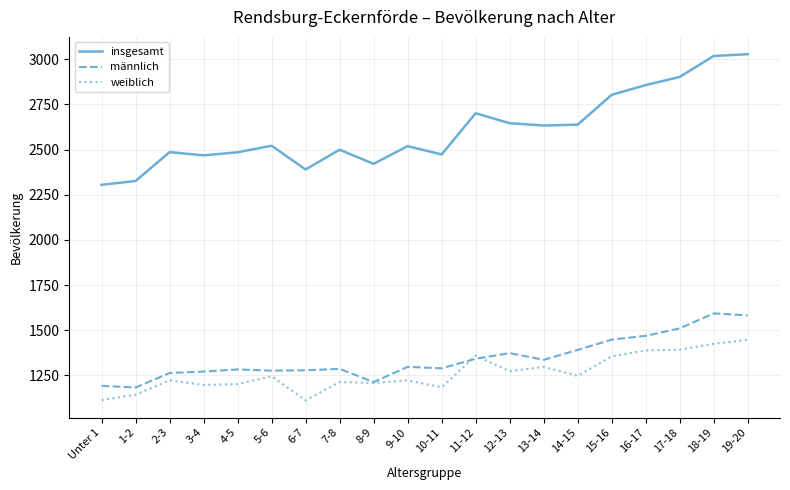

List the series in order of their peak value, lowest first.

weiblich, männlich, insgesamt